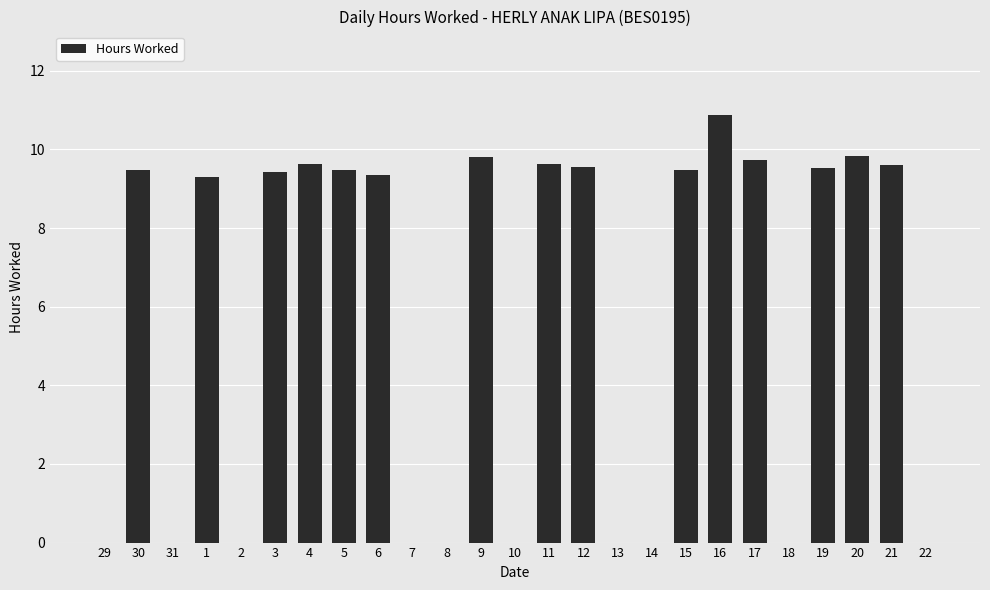

What is the maximum value shown in the chart?

10.9